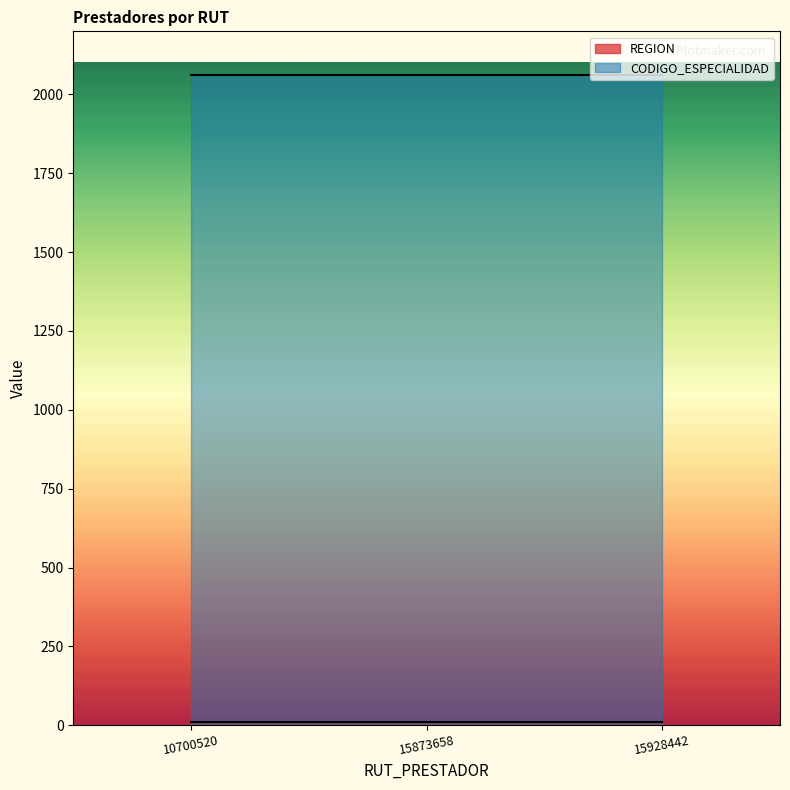

The REGION series shows 4 at 10700520. True or false?

False